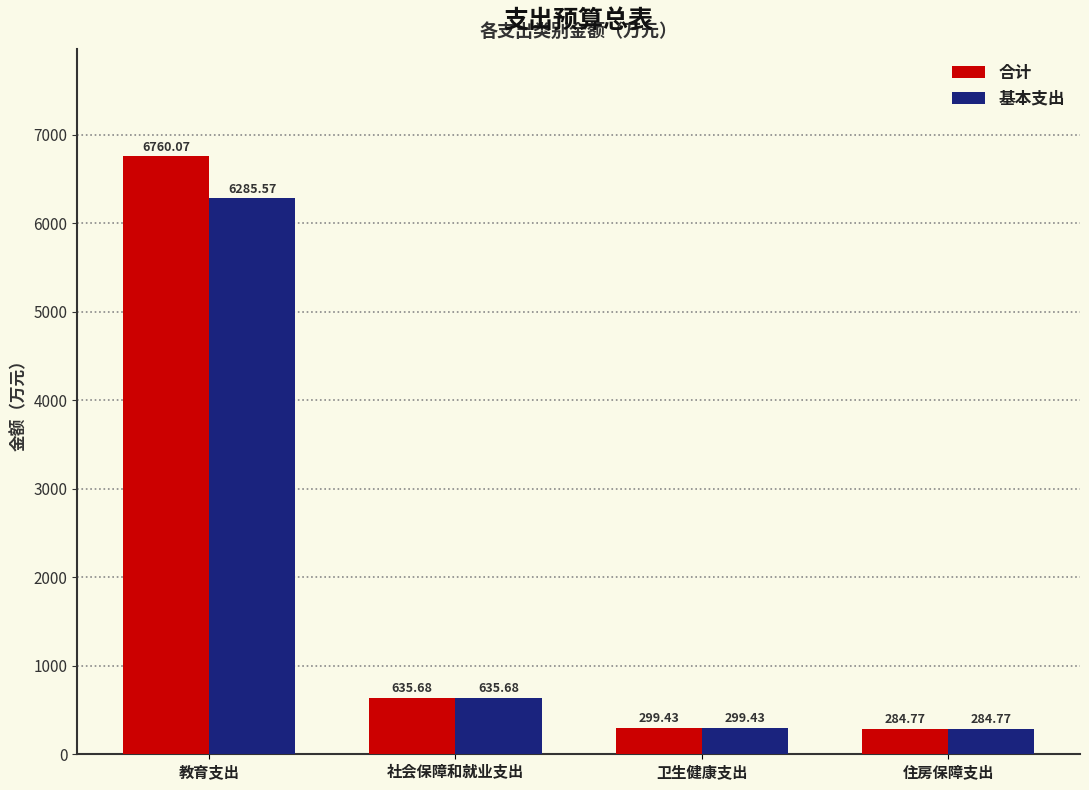

How many bars are there in total?

8